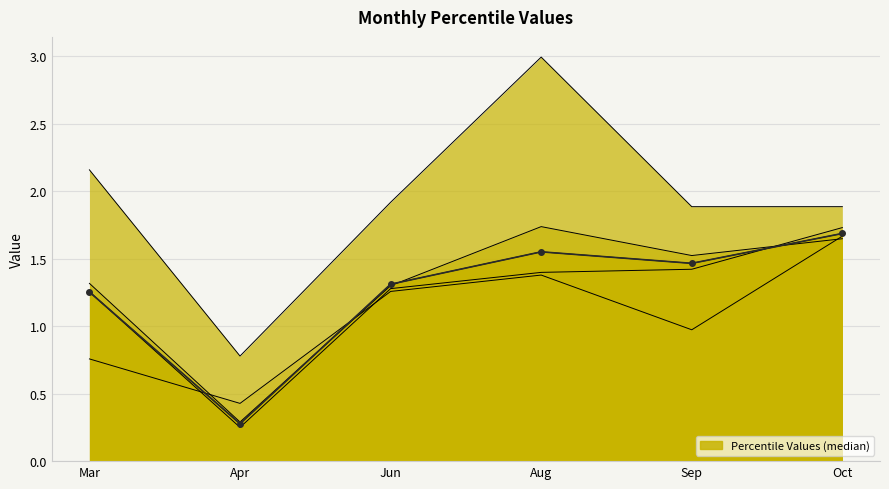

What is the label of the 5th point from the left?

Sep